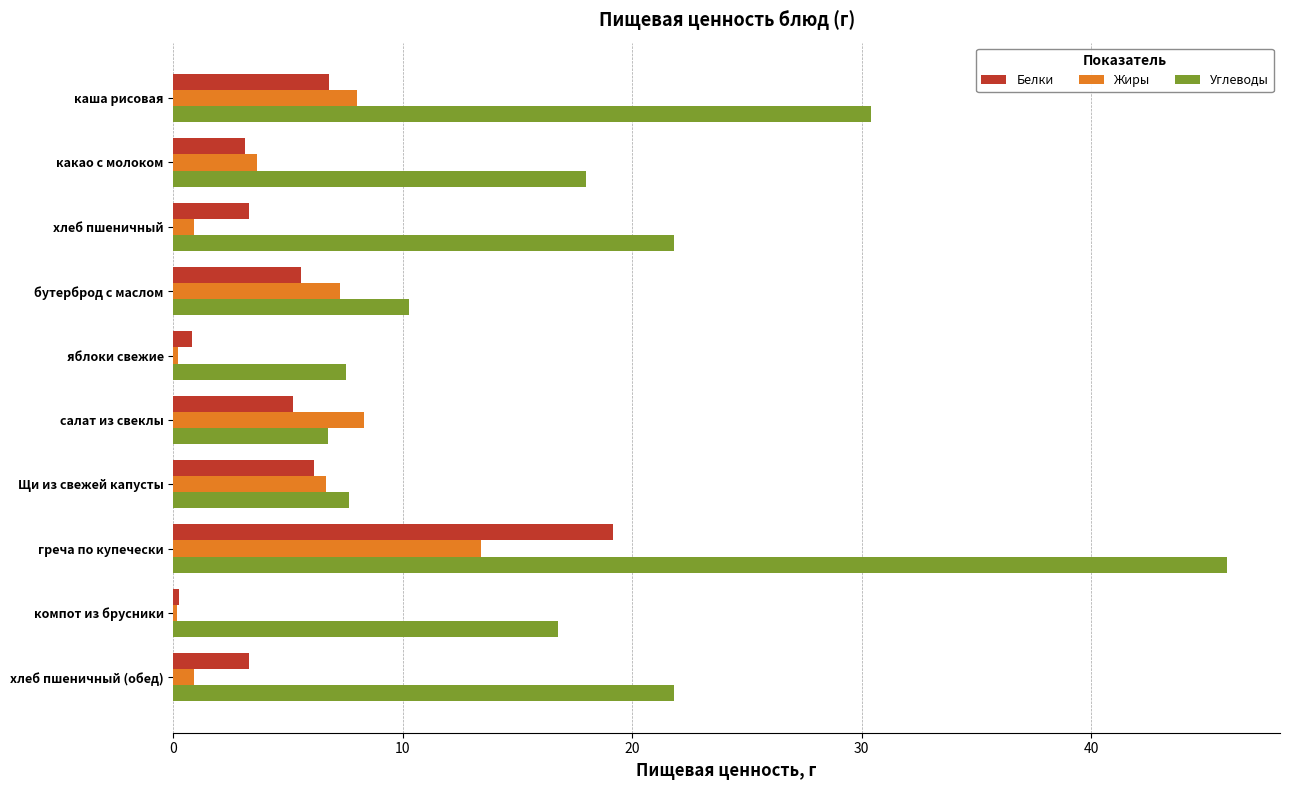

What is the sum of all Белки values?

53.6